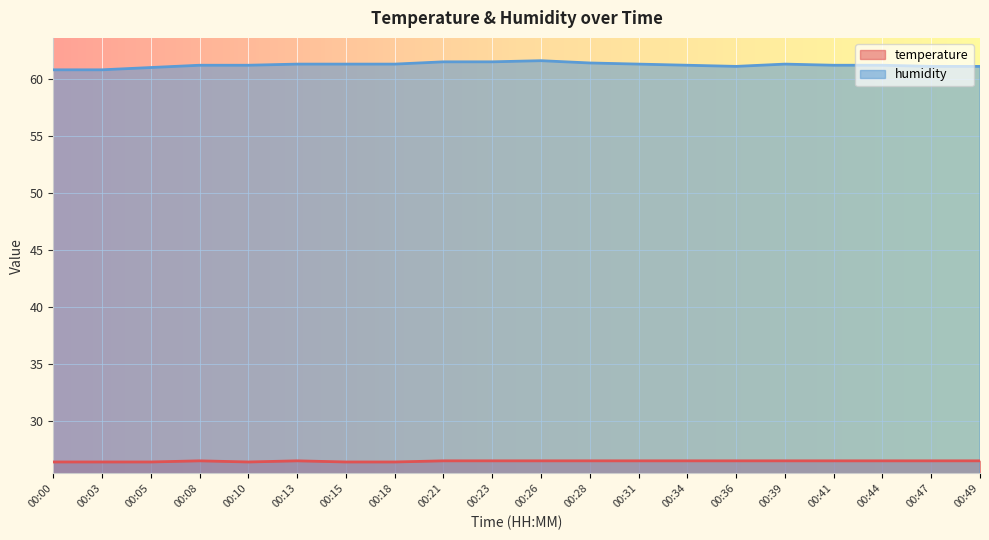

Which has a higher value, 00:49 or 00:21?

00:49